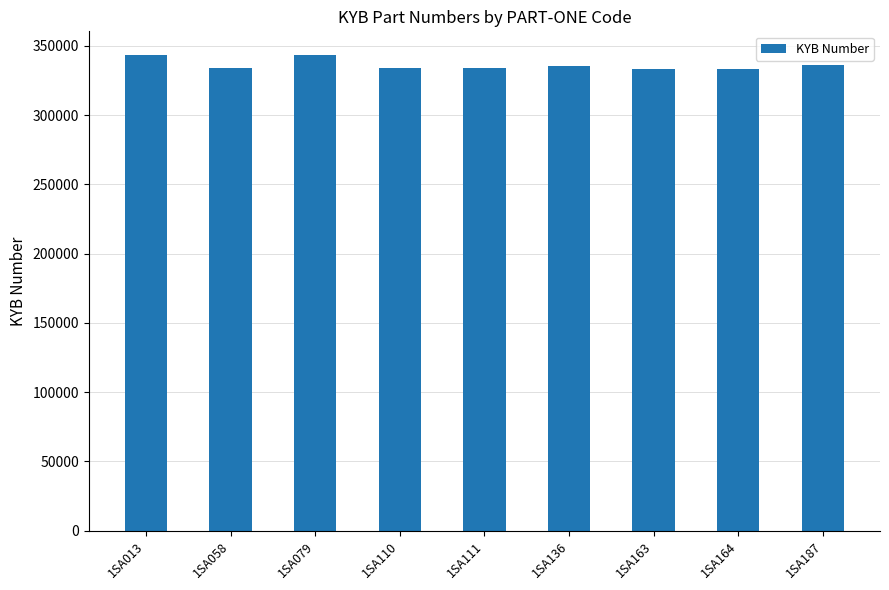

How many data points are less than 333826?

4